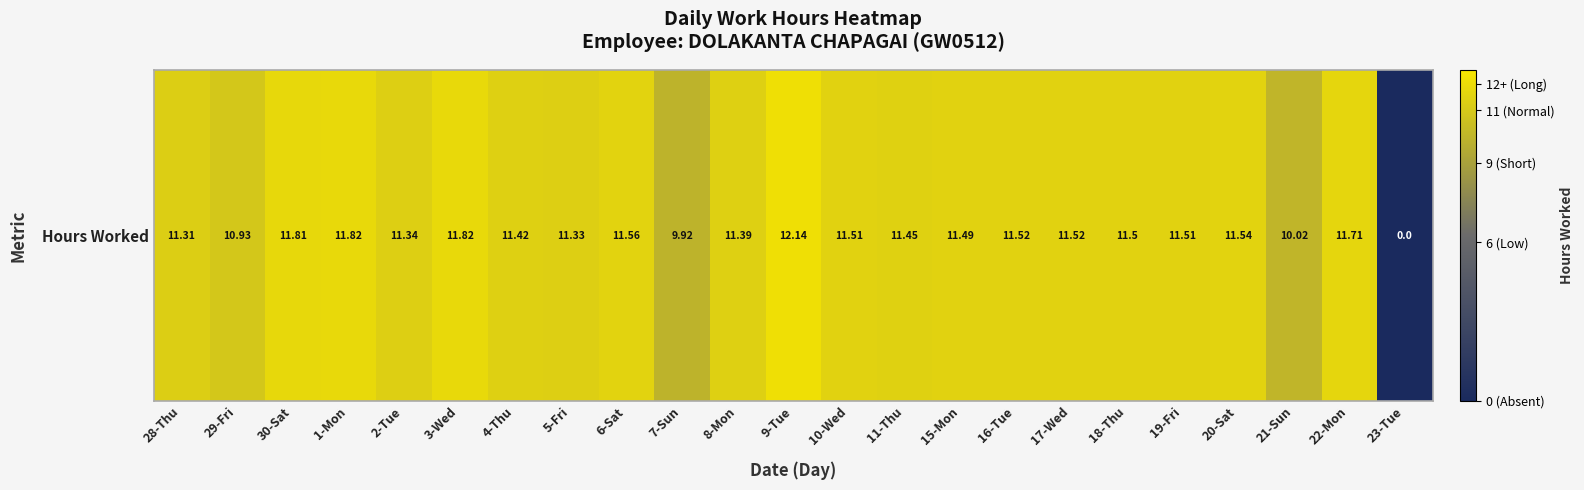

Rank the categories by value from lowest to highest.

23-Tue, 7-Sun, 21-Sun, 29-Fri, 28-Thu, 5-Fri, 2-Tue, 8-Mon, 4-Thu, 11-Thu, 15-Mon, 18-Thu, 10-Wed, 19-Fri, 16-Tue, 17-Wed, 20-Sat, 6-Sat, 22-Mon, 30-Sat, 1-Mon, 3-Wed, 9-Tue